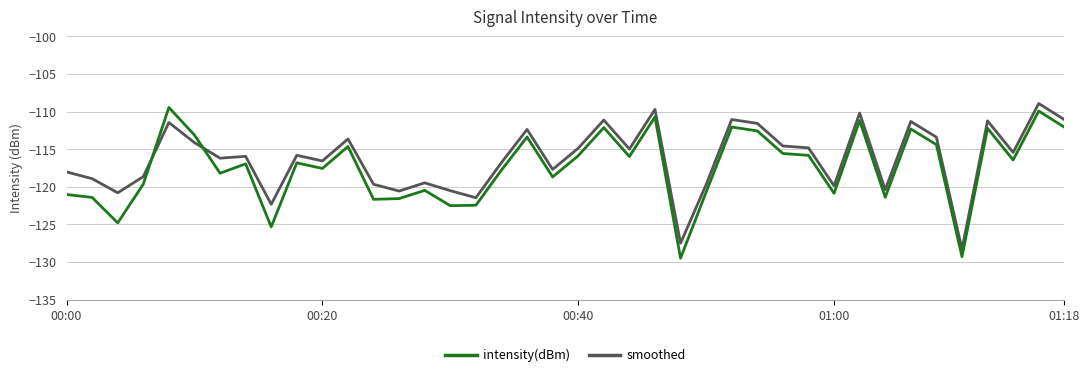

Rank the series by their average value, from lowest to highest.

intensity(dBm), smoothed